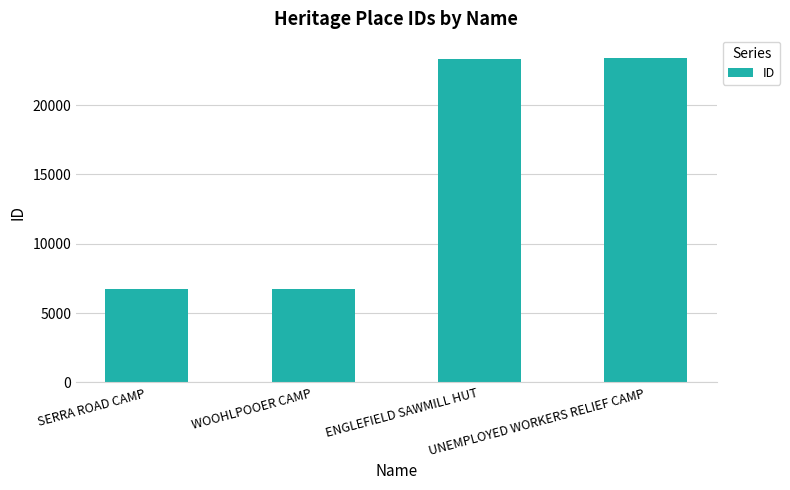

What position from the left is SERRA ROAD CAMP?

1